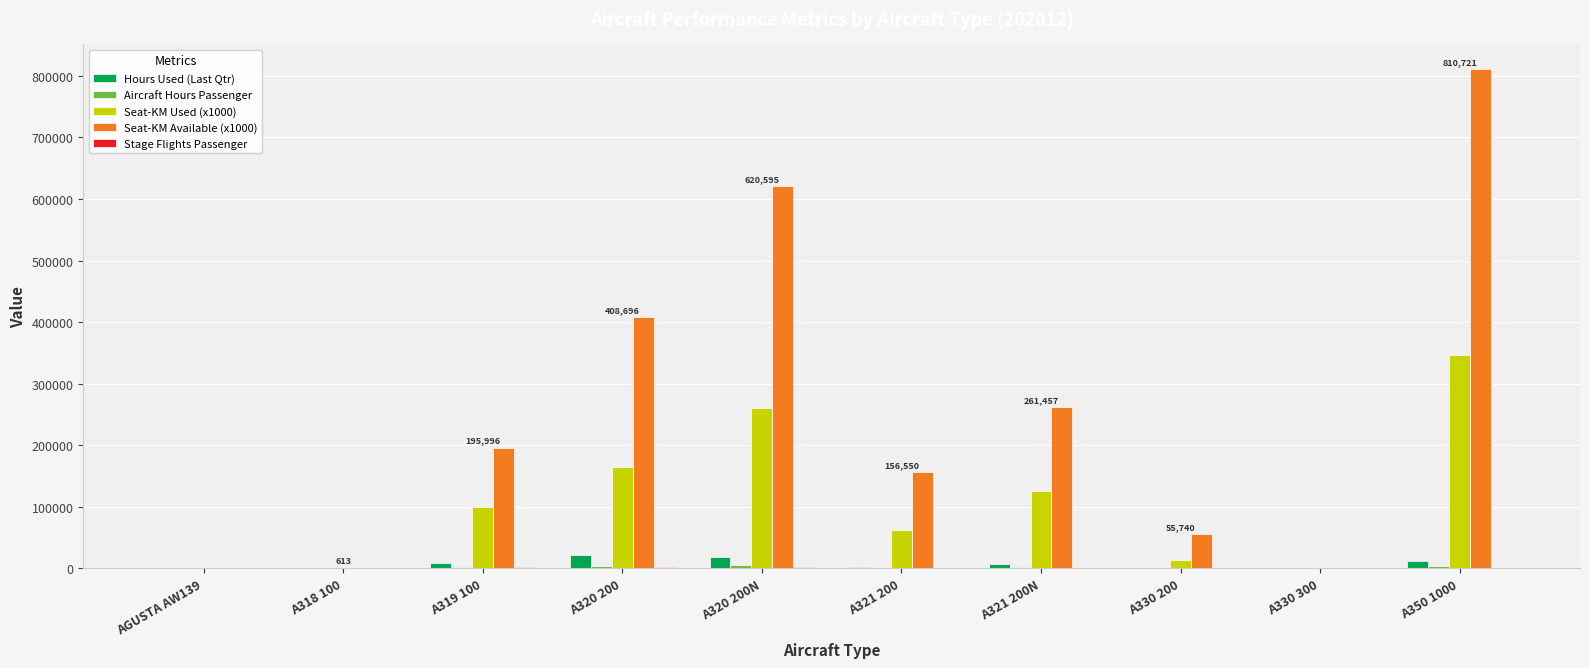

The value of Seat-KM Available (x1000) at A321 200 is 269476.0. True or false?

False